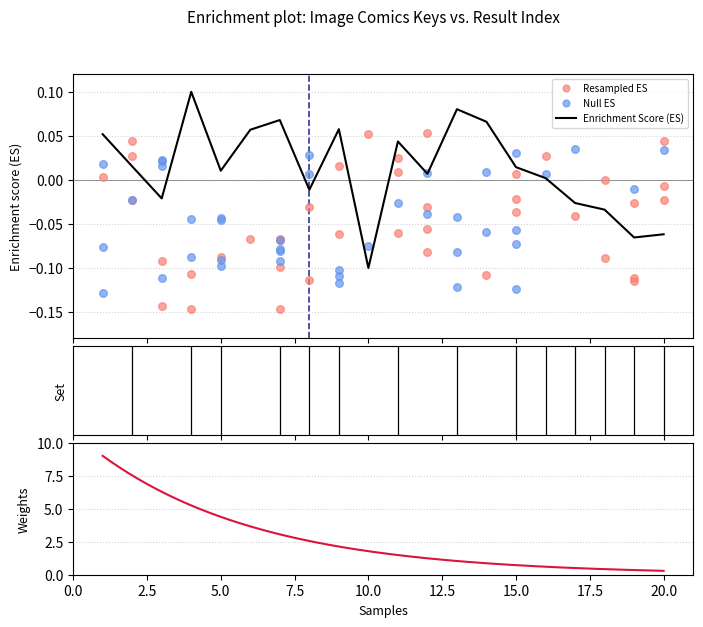

Between 17 and 14, which is larger?

14